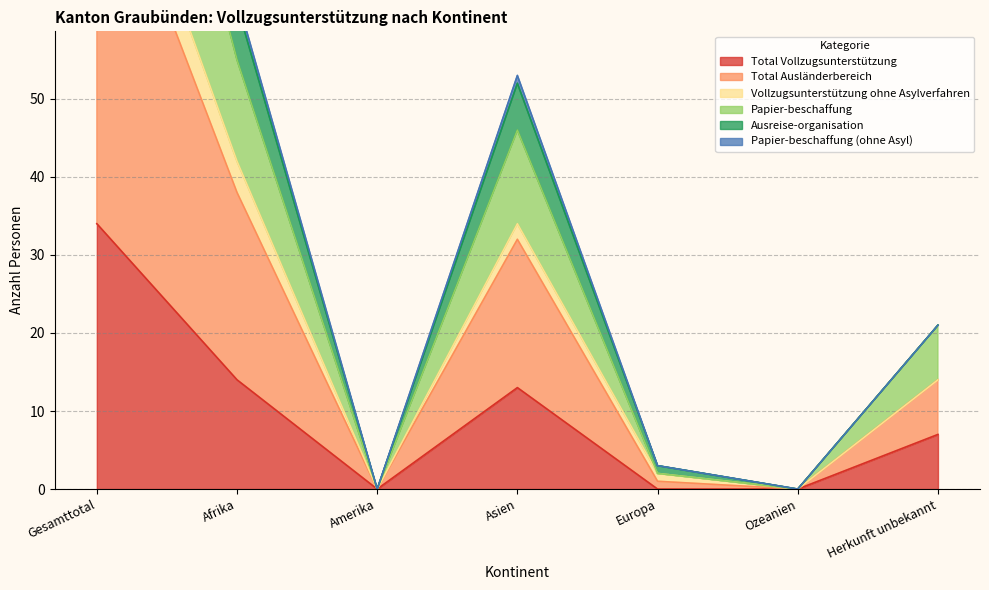

At which category does Total Ausländerbereich reach its first local peak?

Asien